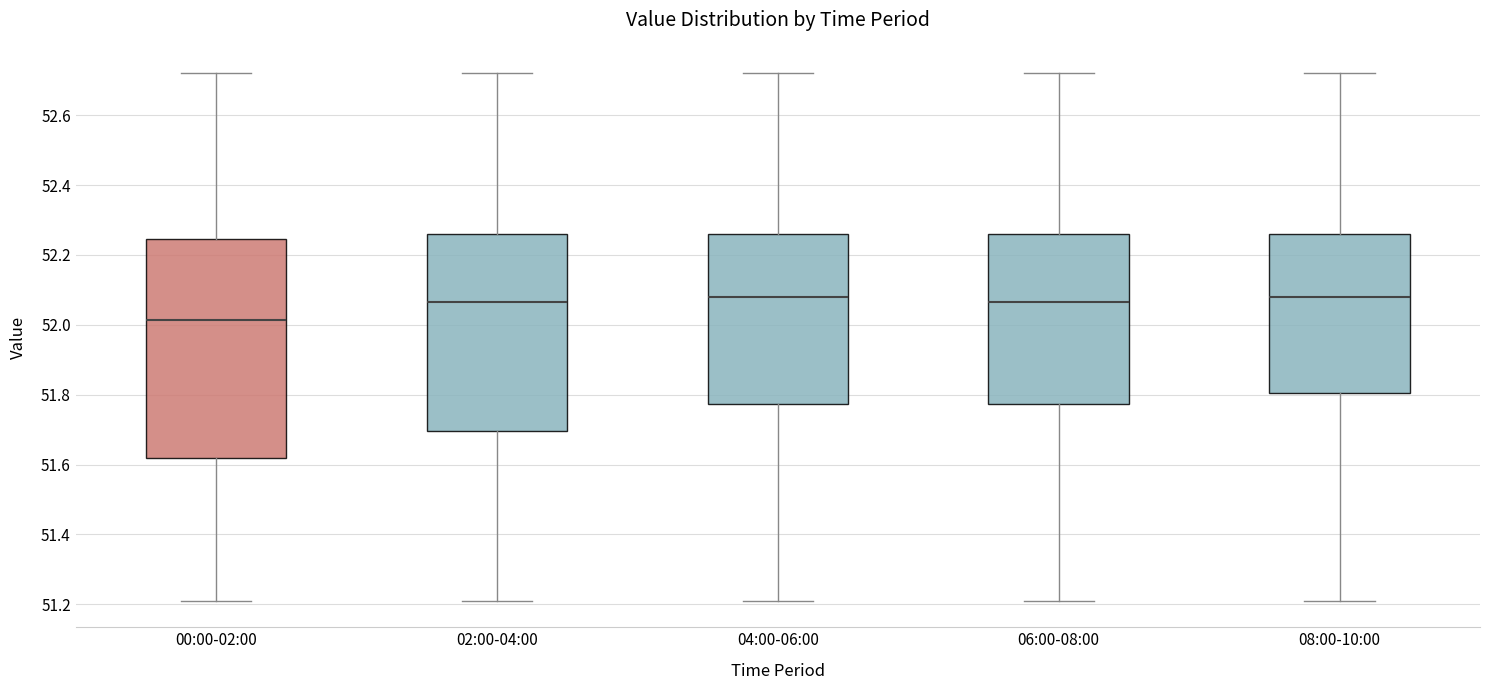

Where is the upper edge of the box for 08:00-10:00 on the y-axis? The values are not printed on the chart, so give them approximately, as read against the axis.

52.26